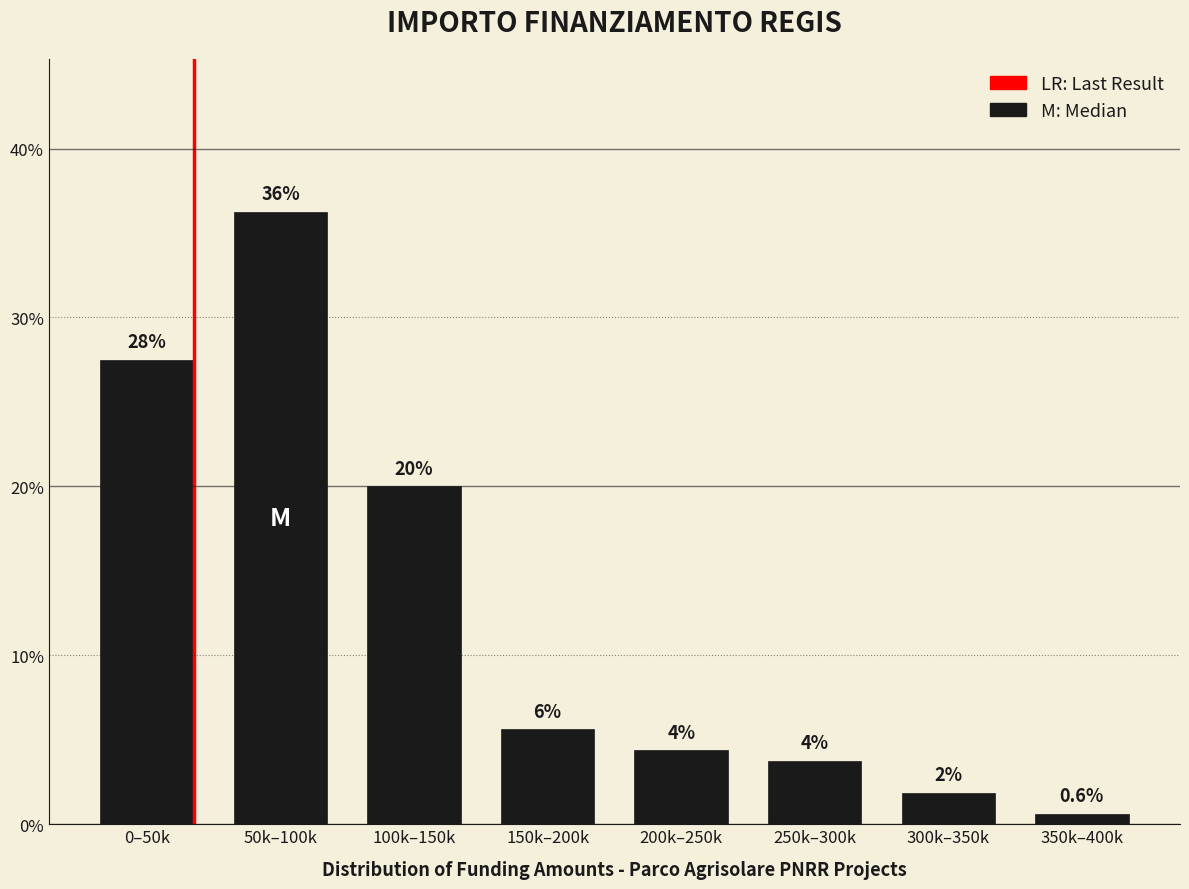

Does the chart contain any negative values?

No